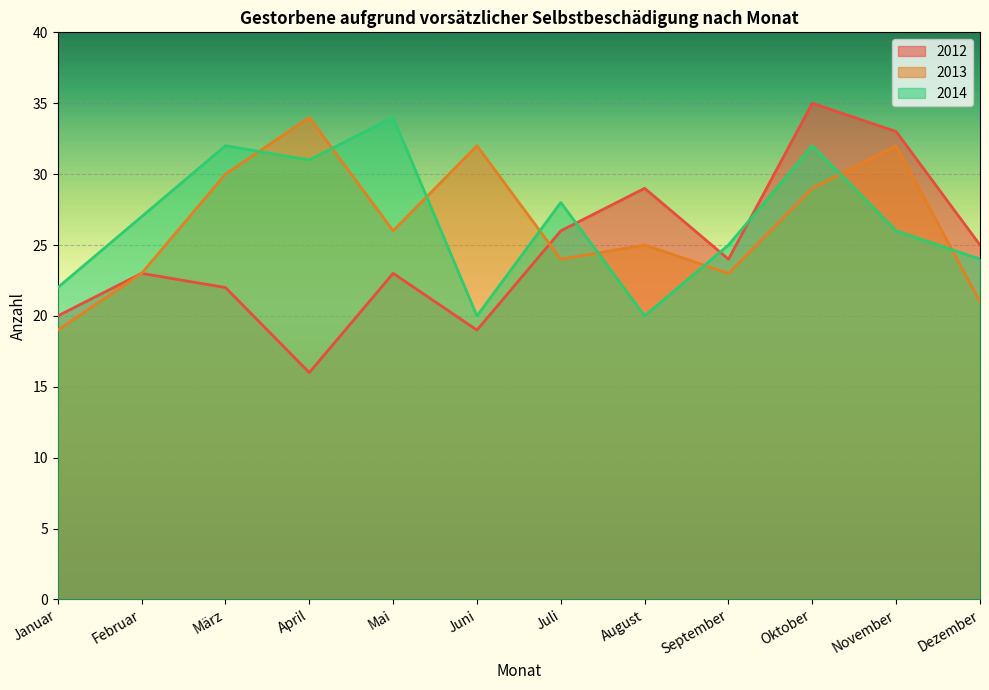

Does the chart display data point markers on the line(s)?

No